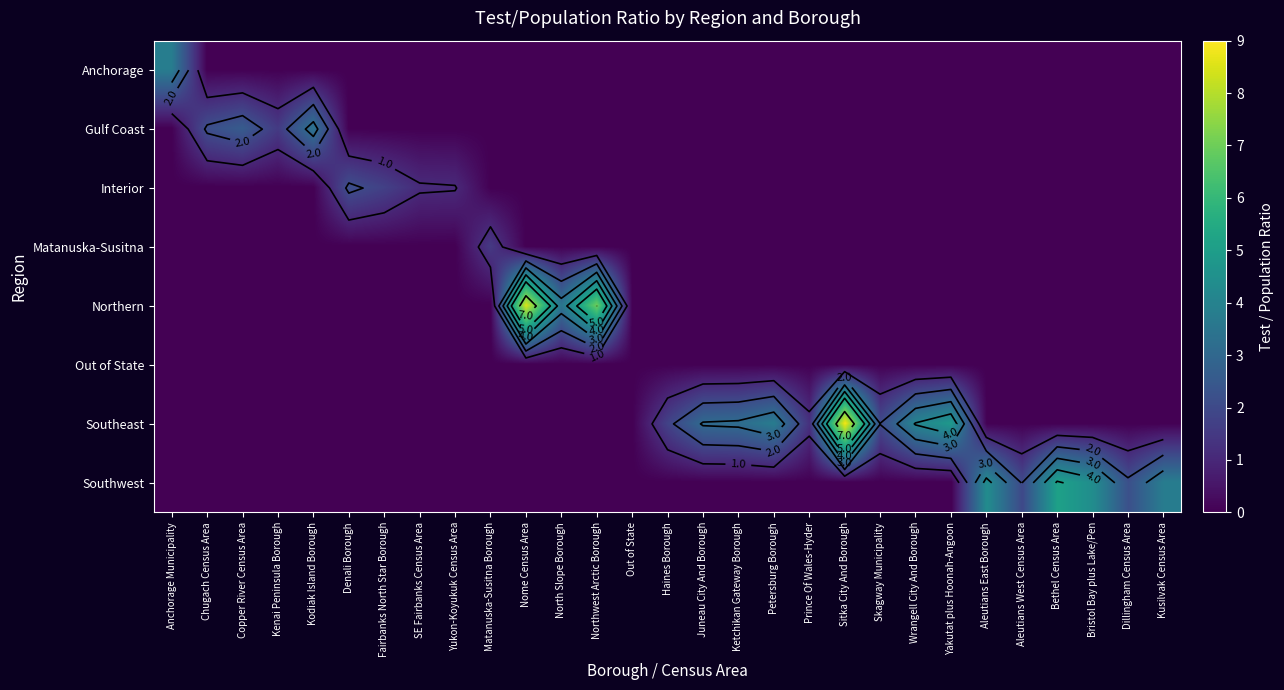

The Matanuska-Susitna series shows 0.0 at SE Fairbanks Census Area. True or false?

True